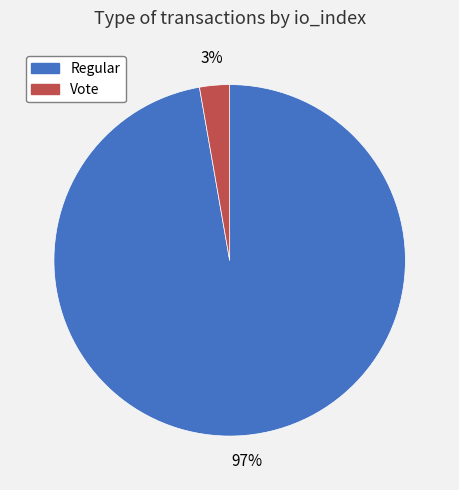

To the nearest percent, what is the difference between the largest and smallest slice percentages?

94%